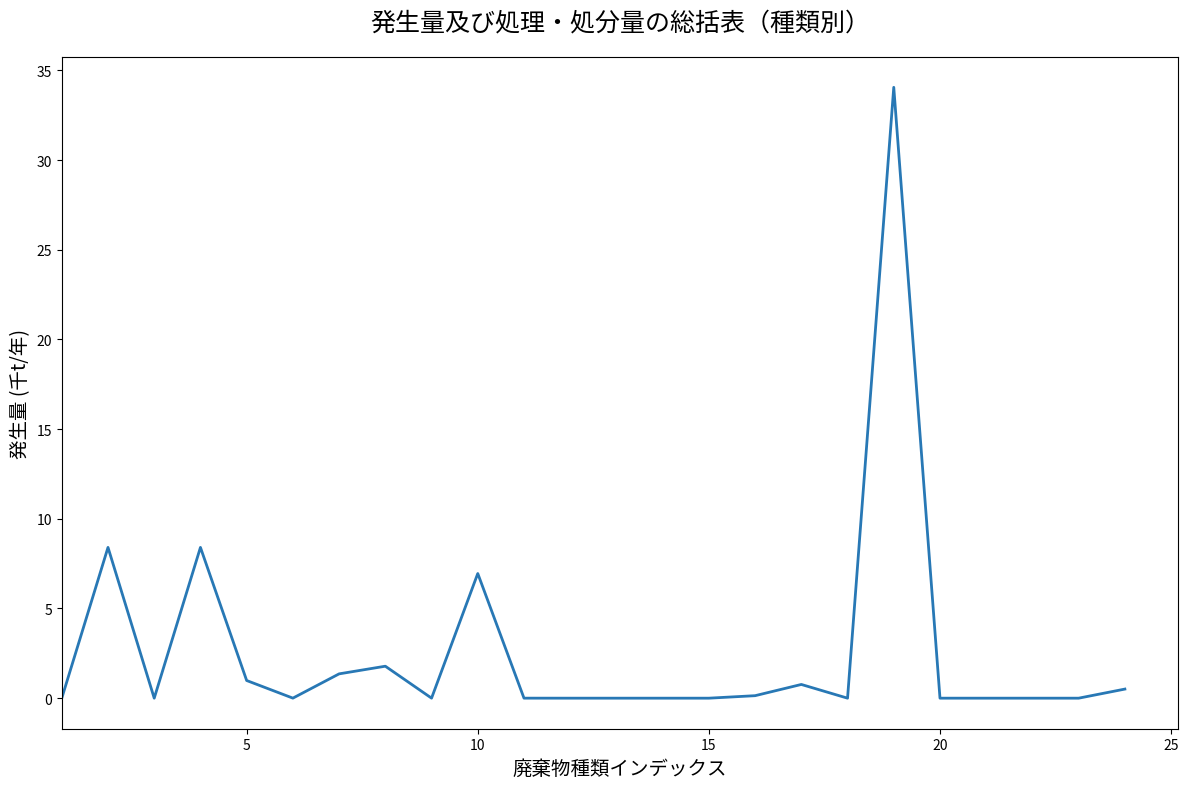

What is the greatest value displayed?

34.1